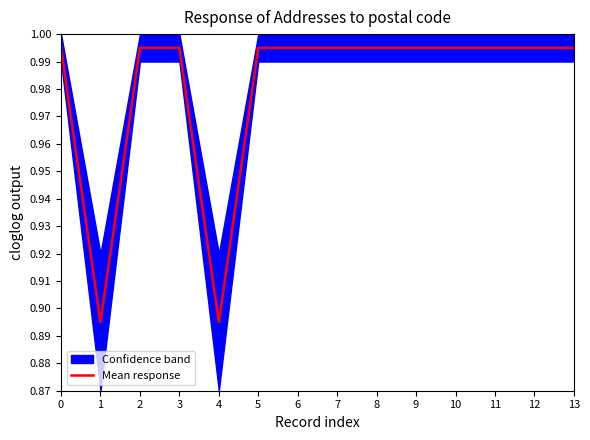

What is the sum of all values?

13.7